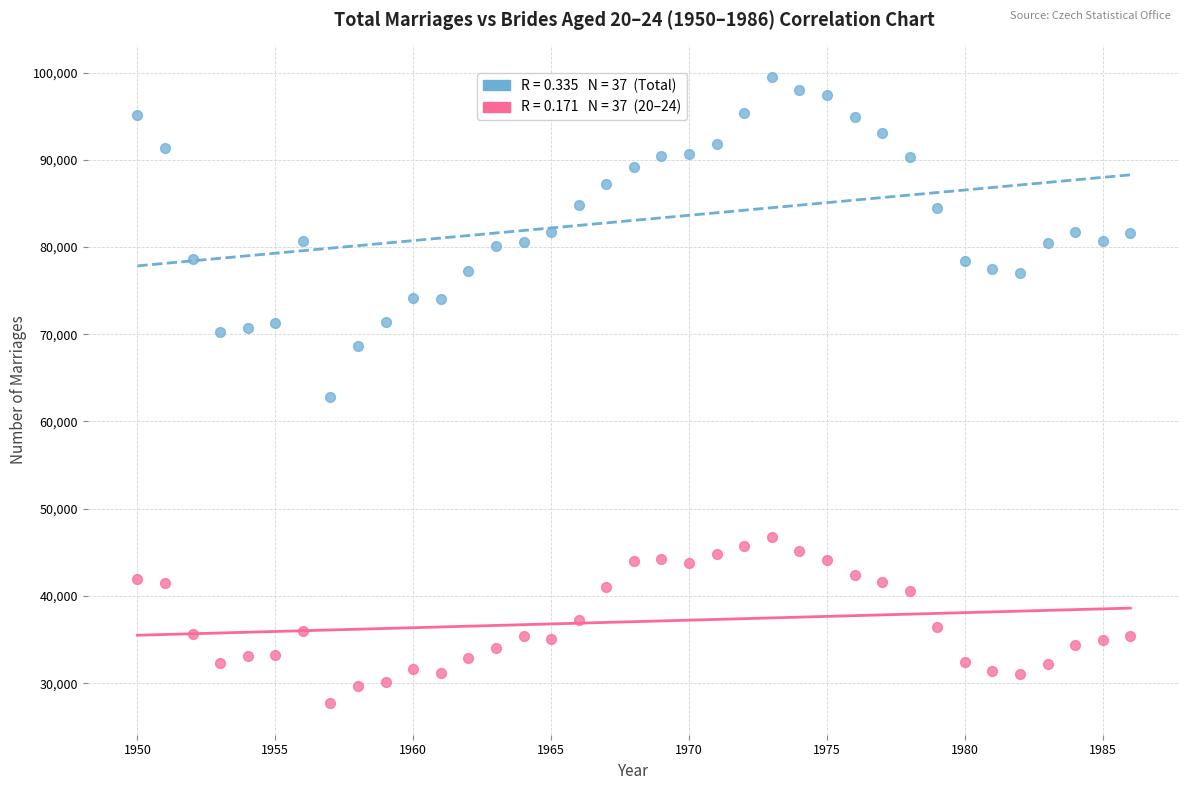

Across all data points, what is the range of Y values (max minus min)?

71831